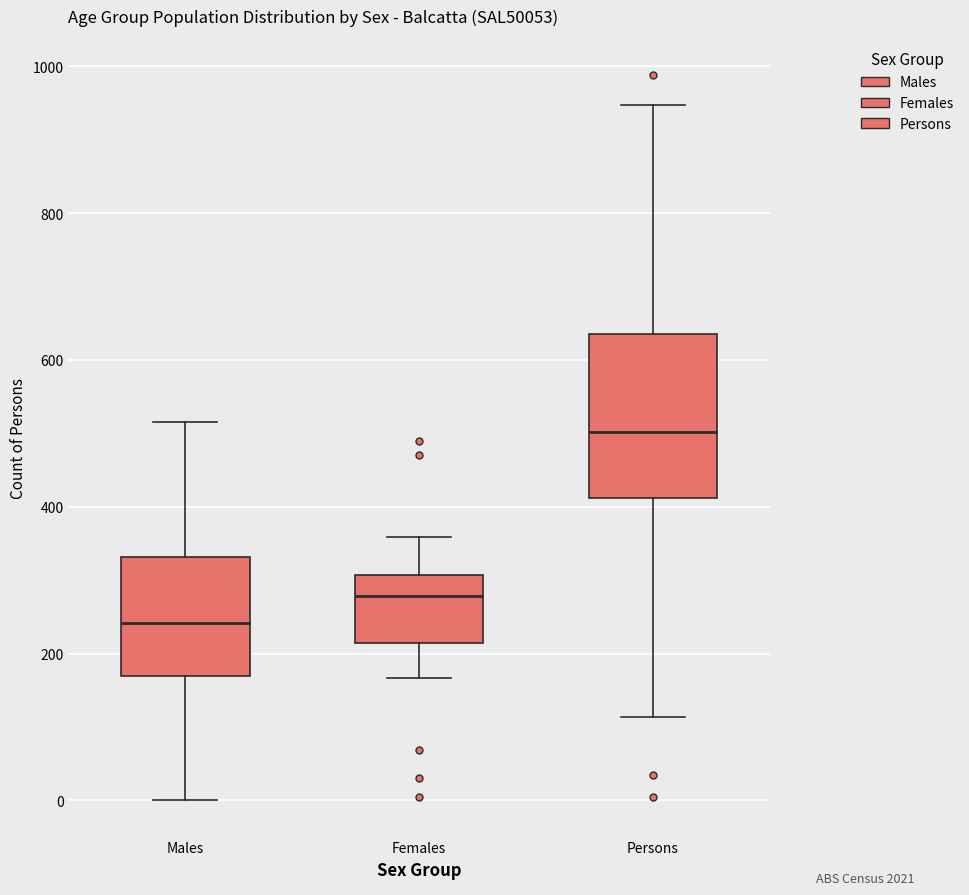

Which box's median line is the lowest?

Males